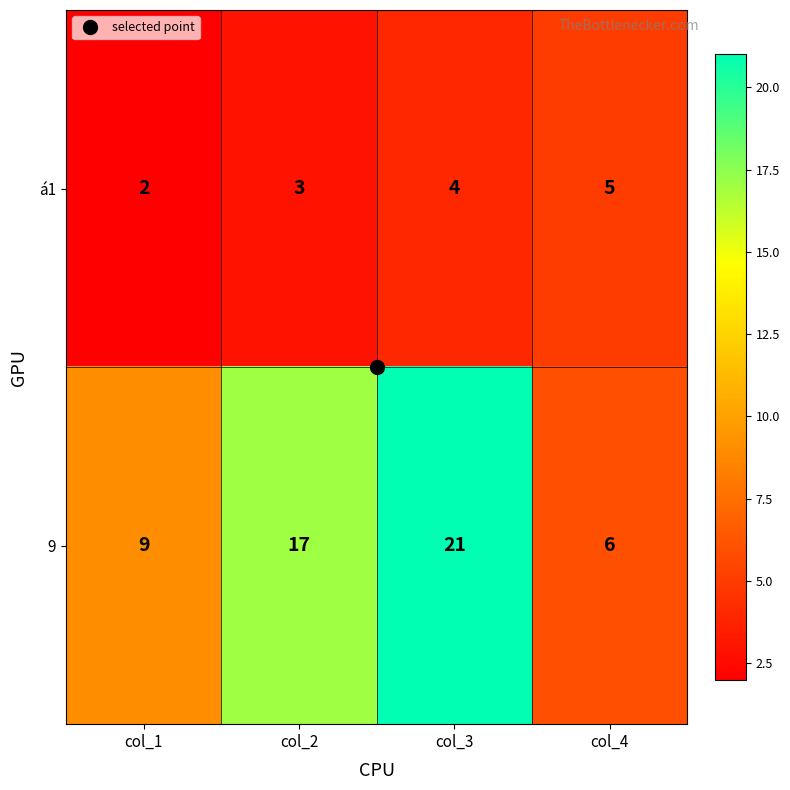

The á1 series shows 7 at col_3. True or false?

False